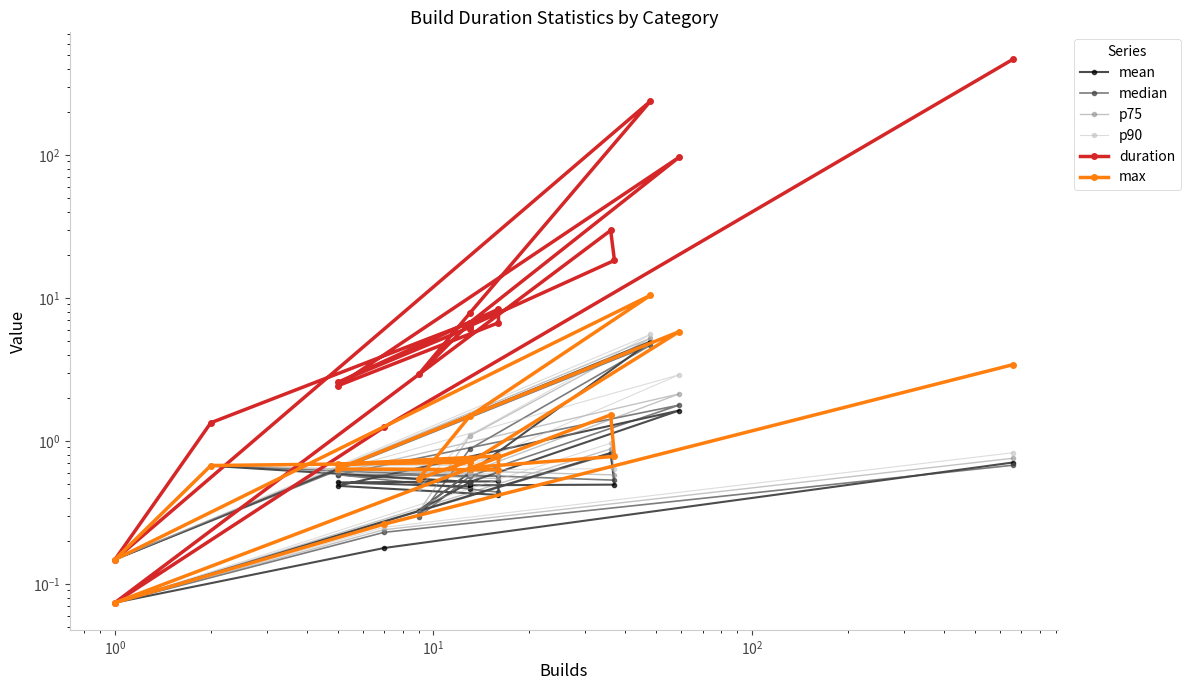

What are all the series names shown in the legend?

mean, median, p75, p90, duration, max